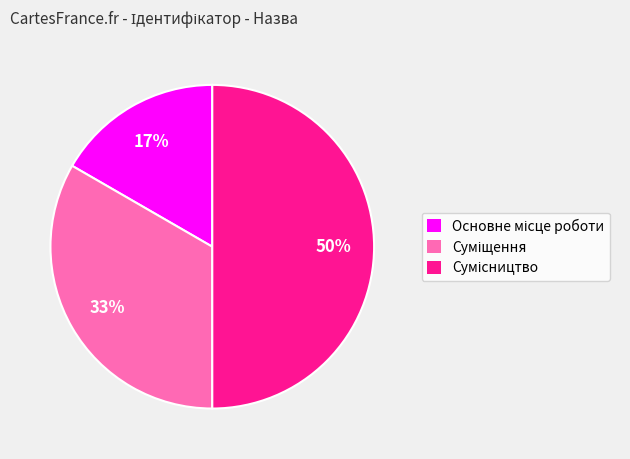

To the nearest percent, what is the average slice percentage?

33%